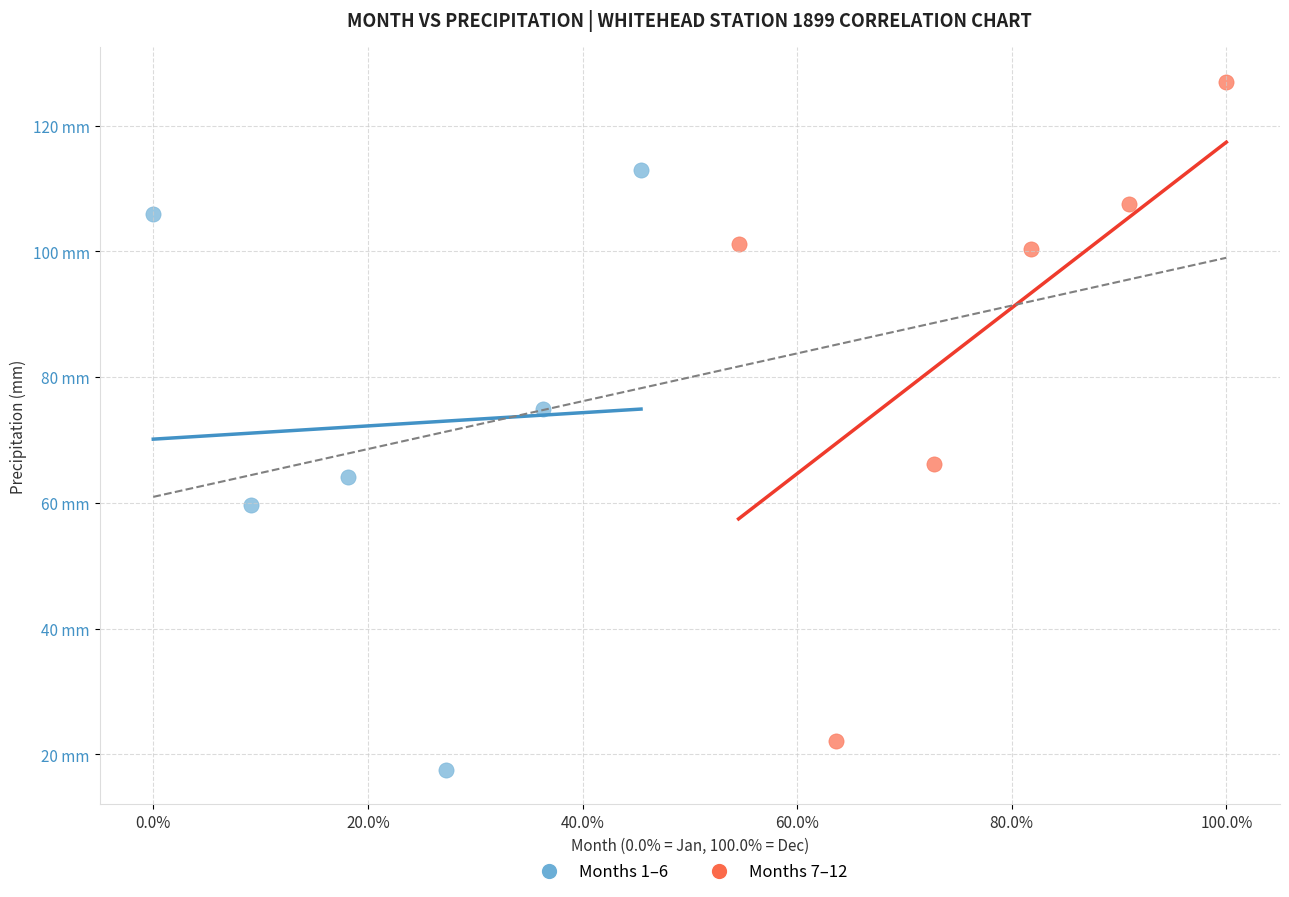

Which series reaches the minimum Y coordinate?

Months 1–6